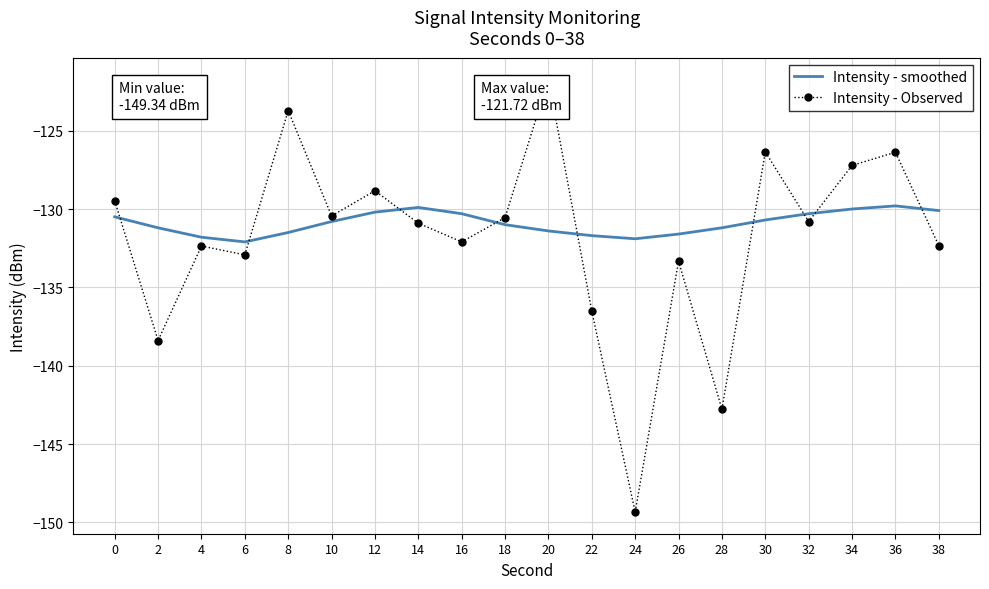

Which category has the lowest value across all series?

24